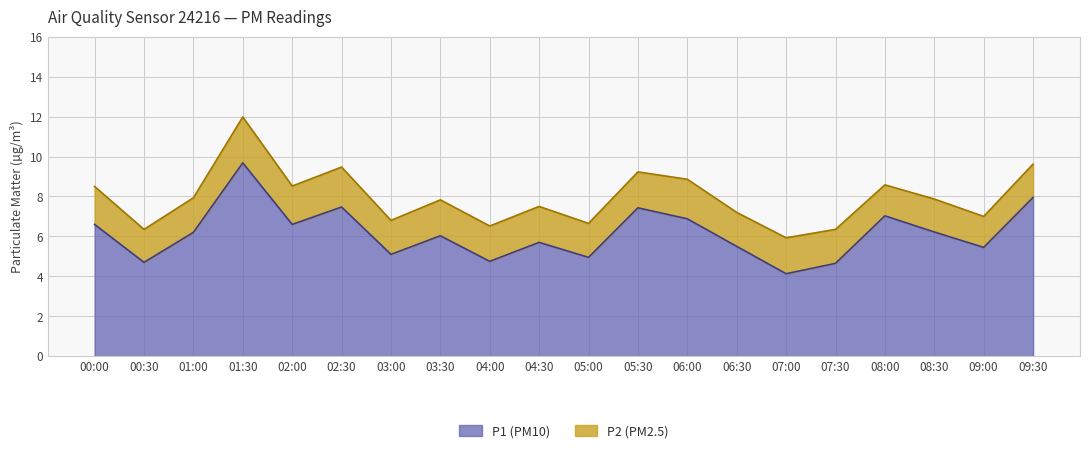

What is the sum of the values at 01:30 and 02:00?

16.3